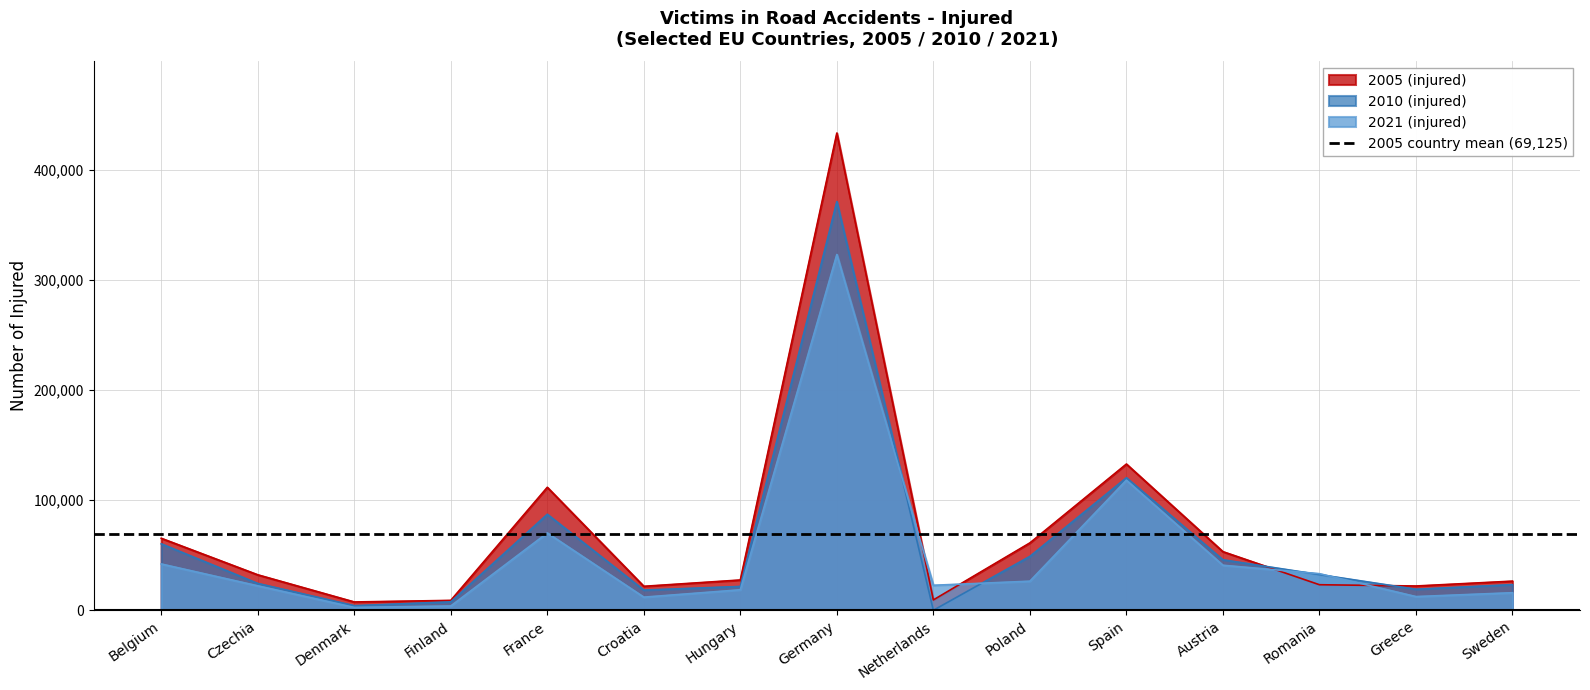

True or false: 2005 (injured) has a value of 111683 at France.

True